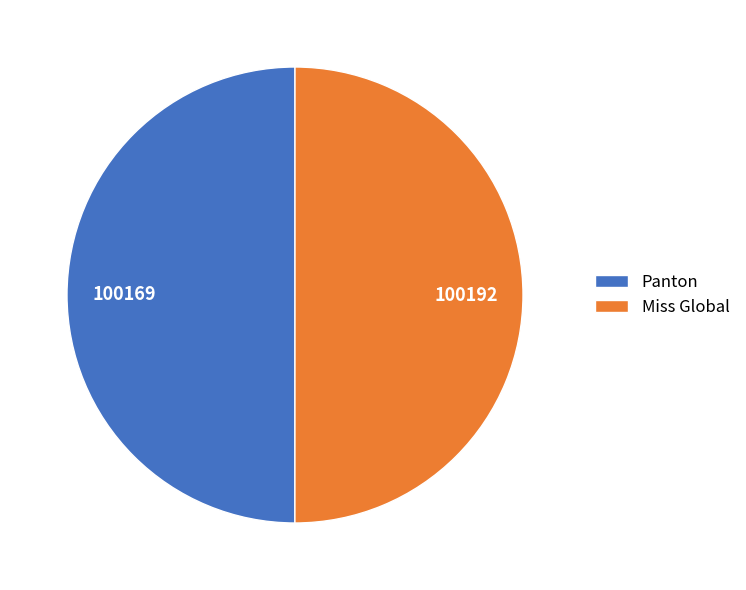

The Miss Global slice represents 50% of the pie. True or false?

True